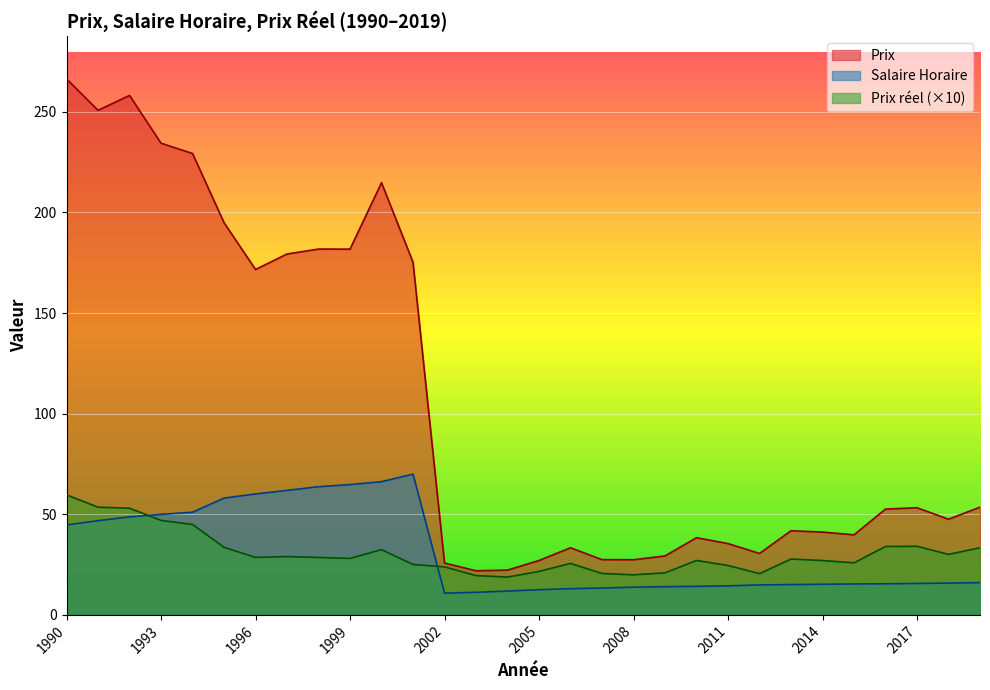

Where is the first local maximum for Prix reel?

1997